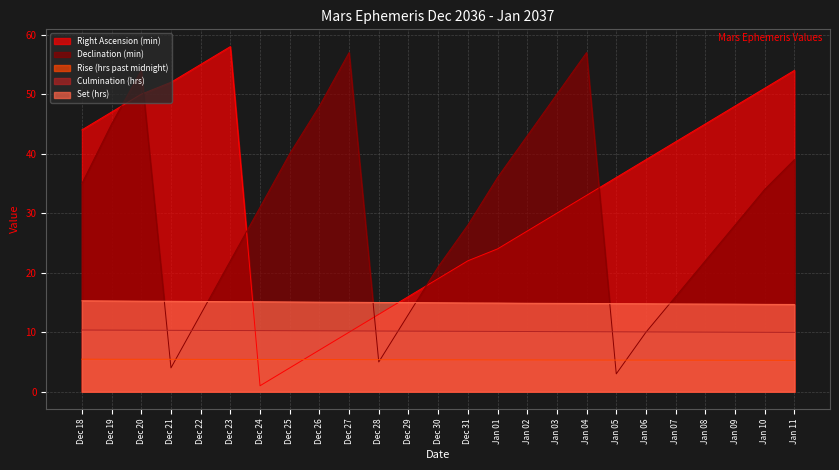

How many data points in Right Ascension (min) are above 36?

12